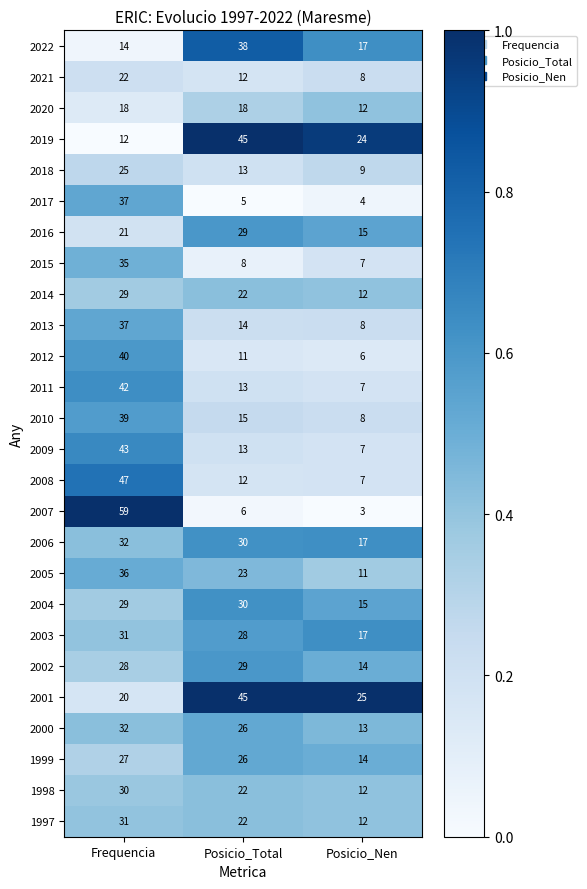

What is the difference between the highest and lowest values at Posicio_Nen?

22